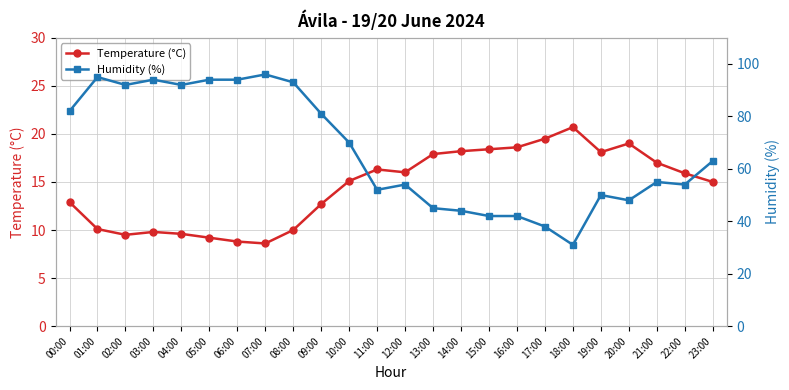

What is the minimum value shown in the chart?

8.6